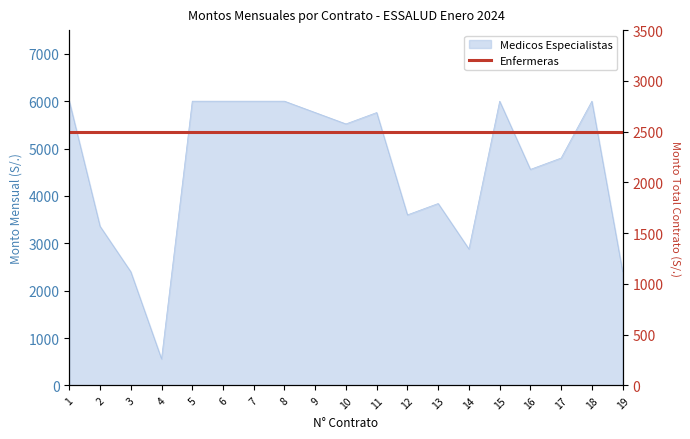

How many lines are shown in the chart?

1